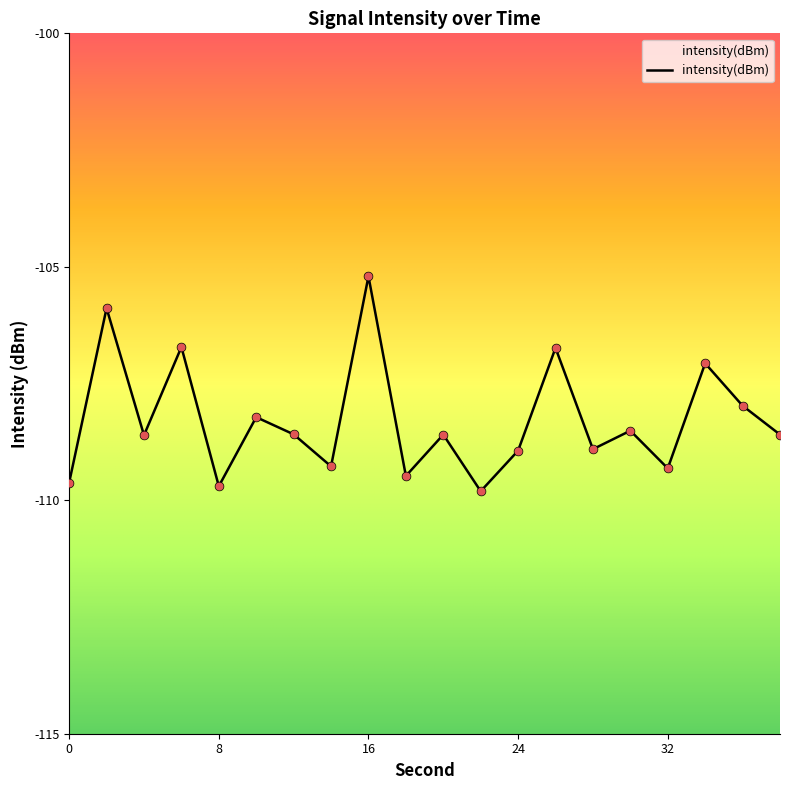

Between 38 and 30, which is larger?

30